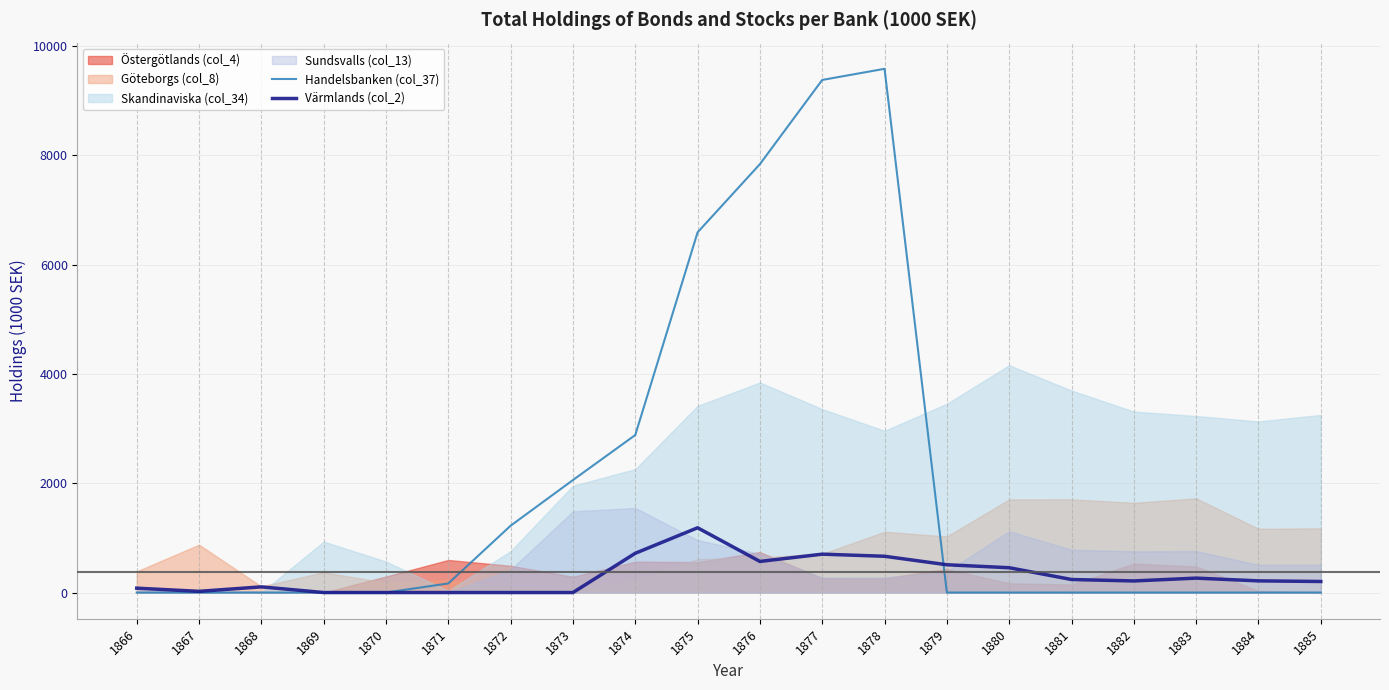

True or false: Handelsbanken (col_37) has a value of -5324.3 at 1868.

False